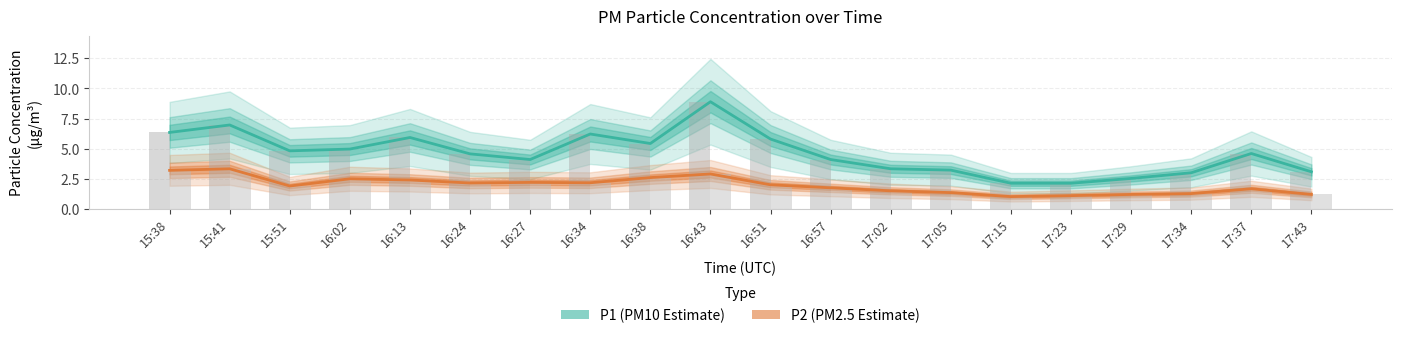

How many groups of bars are there?

20